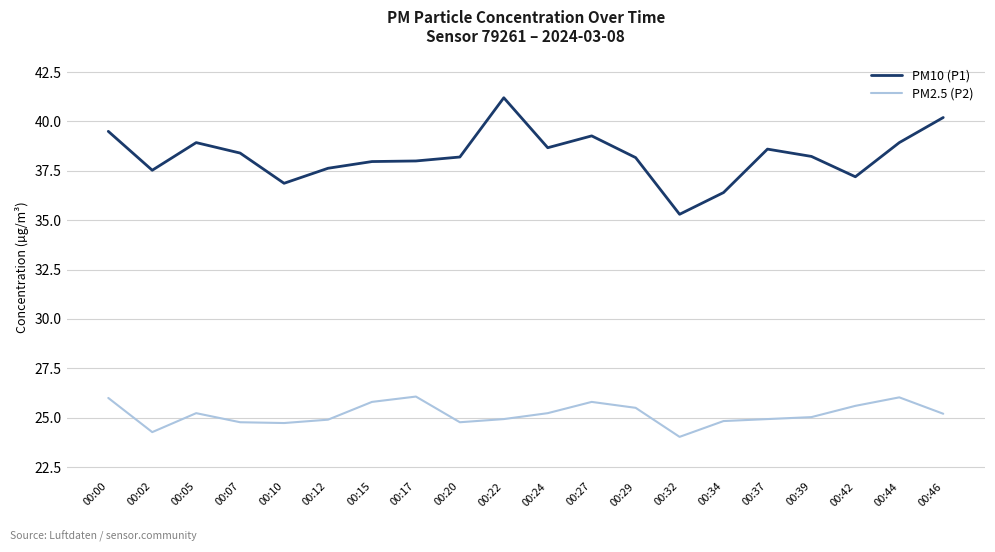

The value of PM10 (P1) at 00:44 is 38.9. True or false?

True